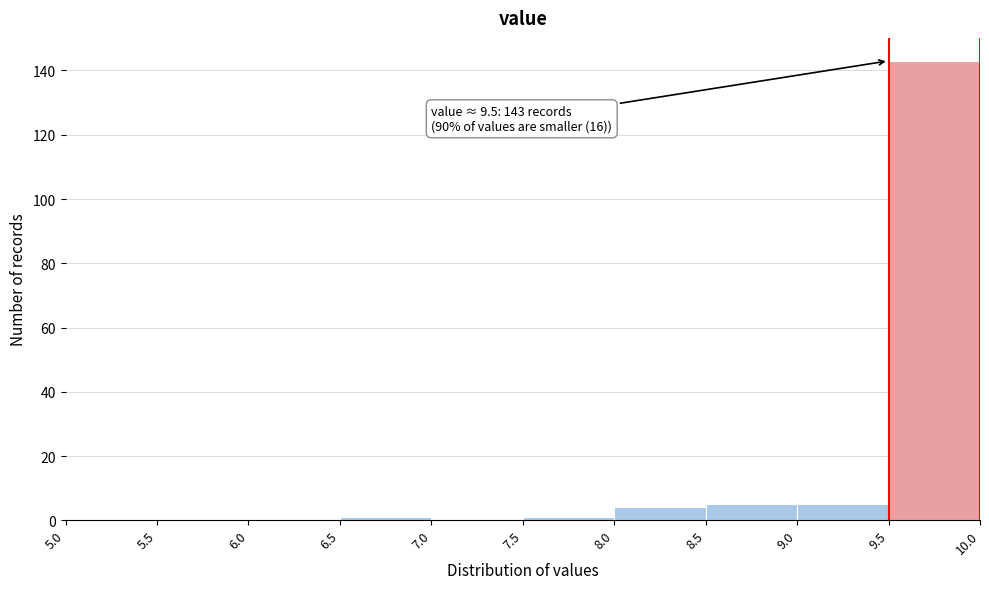

Over which range of the x-axis is the bar tallest?

9.5 to 10.0